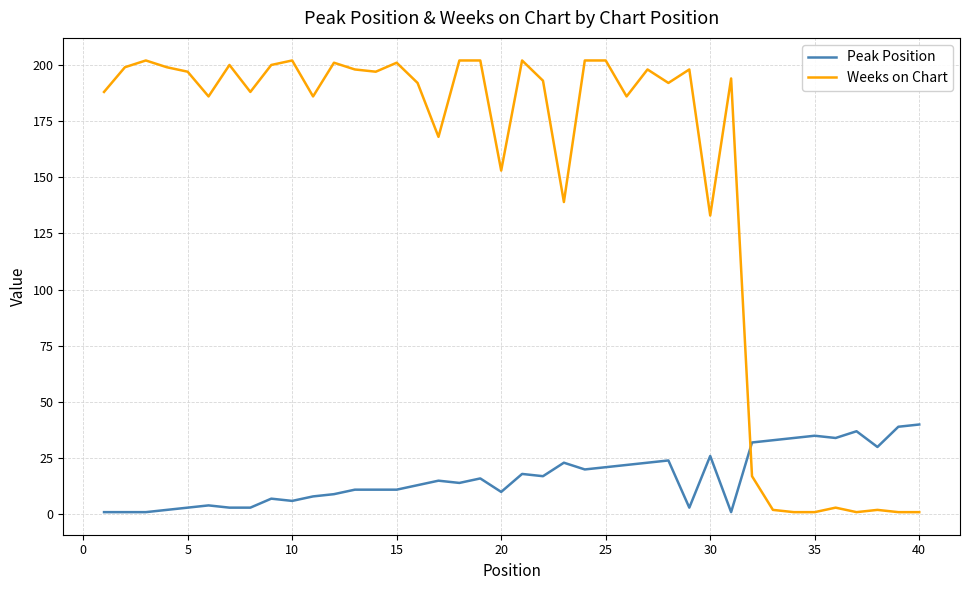

Rank the series by their average value, from highest to lowest.

Weeks on Chart, Peak Position